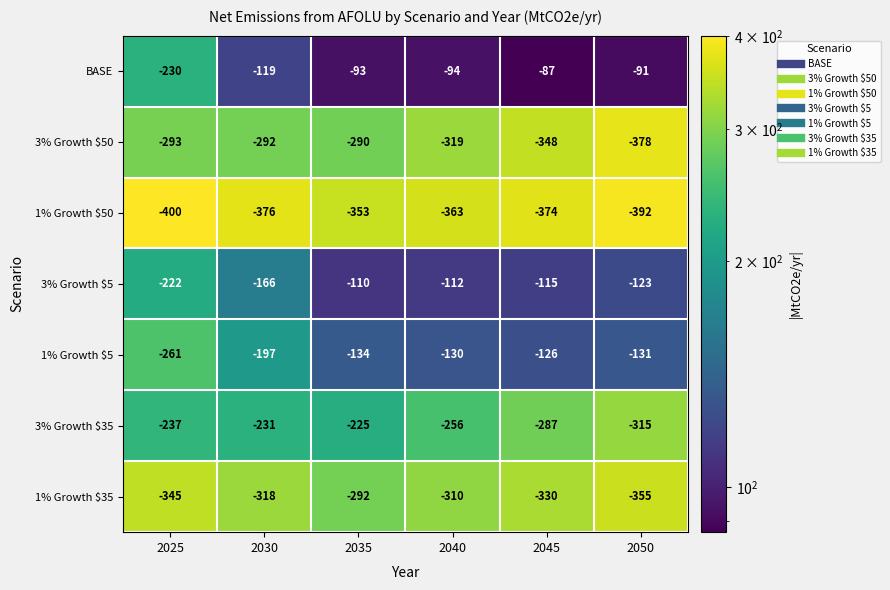

Which series has the widest spread of values?

BASE